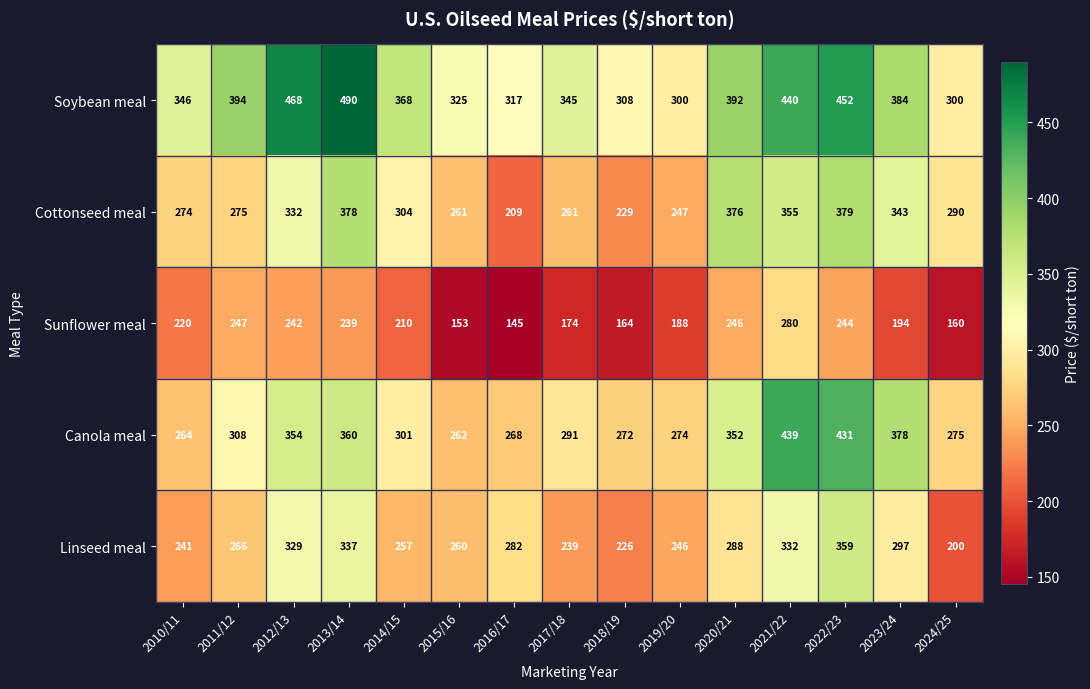

What is the minimum value for Cottonseed meal?

209